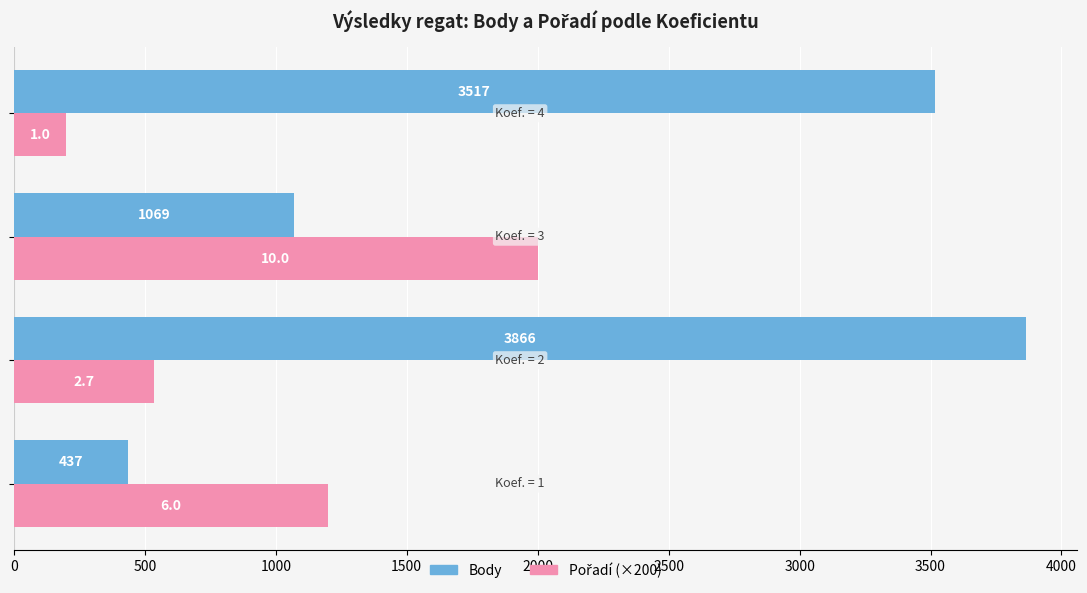

Which series has the largest total across all categories?

Body